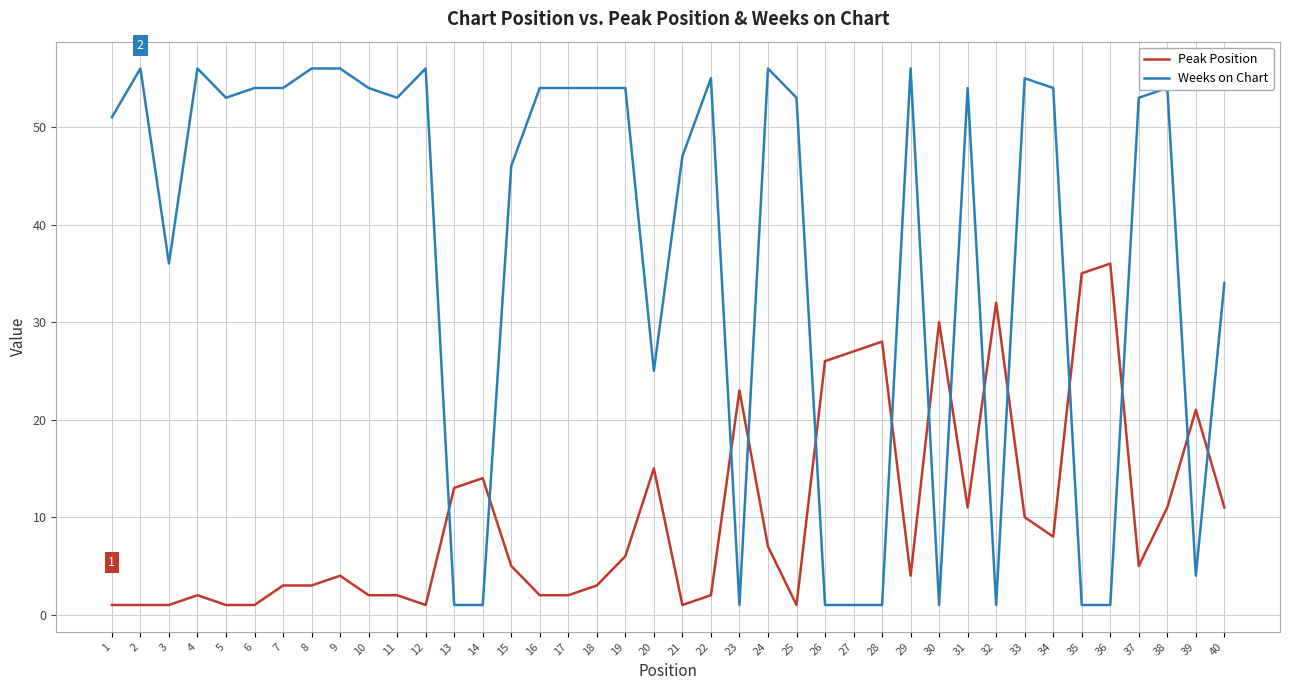

True or false: Weeks on Chart and Peak Position cross at least once.

True